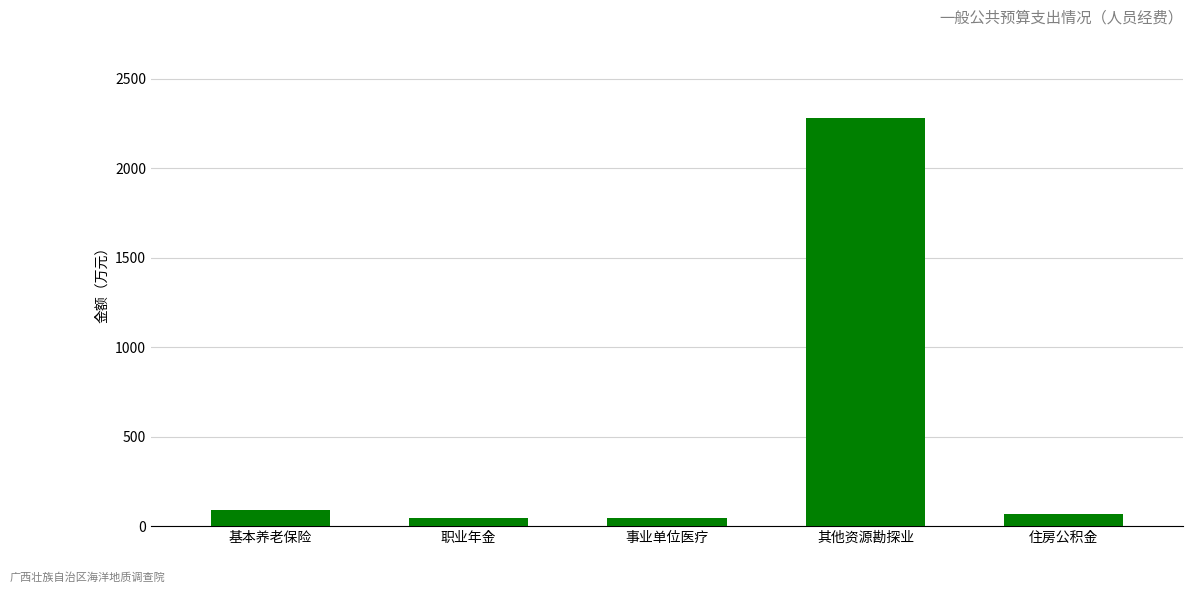

What is the difference between the maximum and minimum values?

2233.1